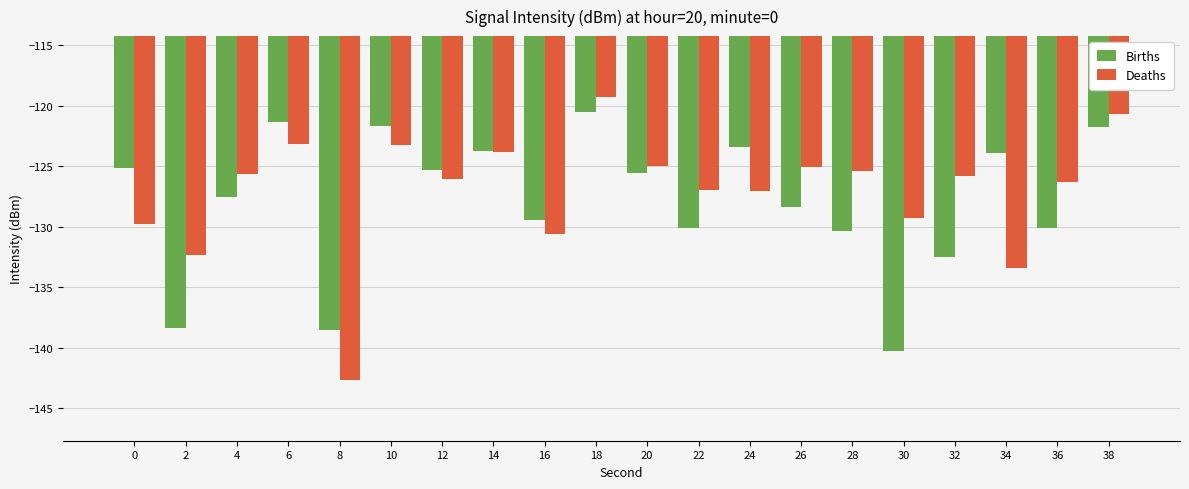

What is the sum of all Deaths values?

-2541.2